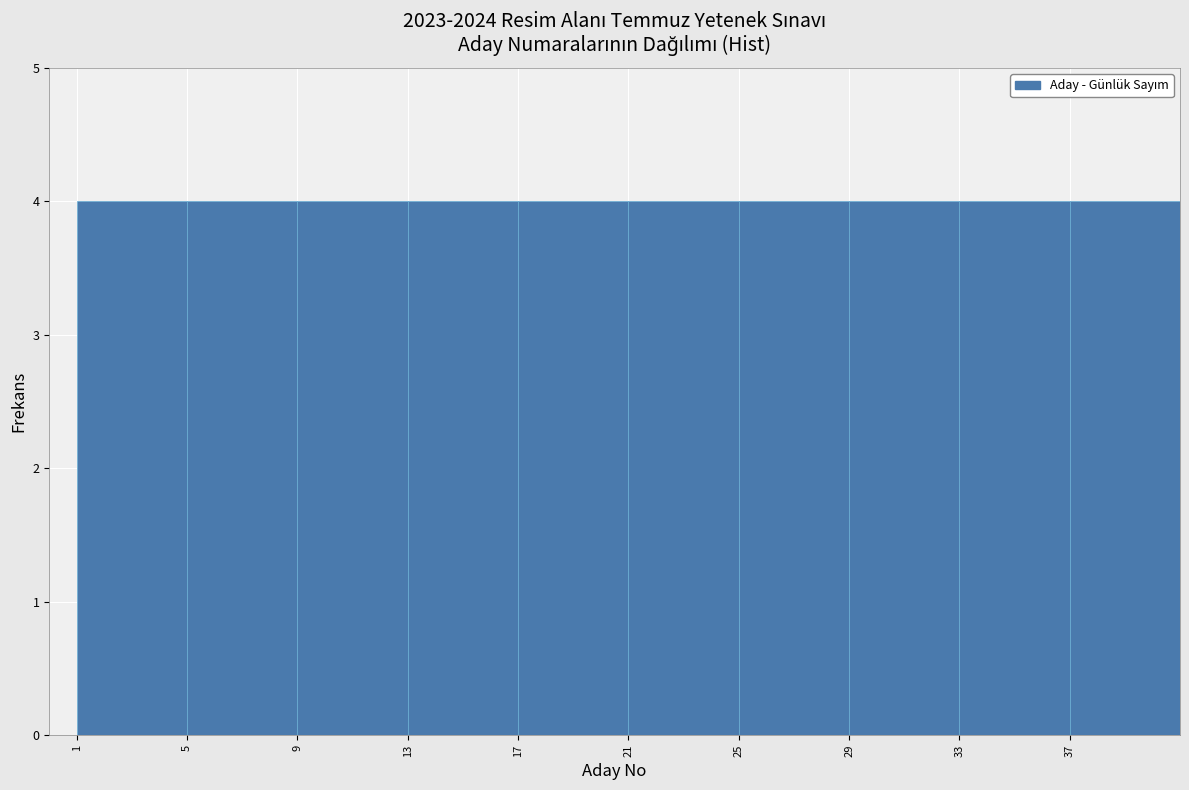

What is the height of the bar covering 9 to 13 on the x-axis? The values are not printed on the chart, so give them approximately, as read against the axis.

4